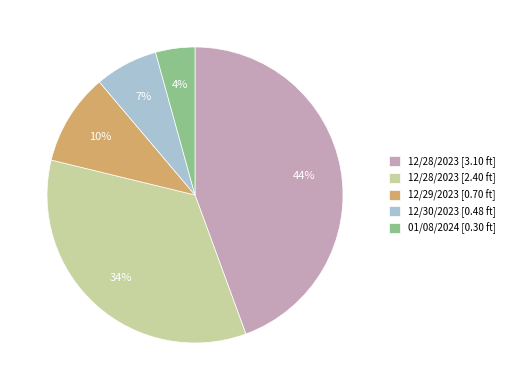

Which has a higher value, 12/28/2023 [3.10 ft] or 12/29/2023 [0.70 ft]?

12/28/2023 [3.10 ft]